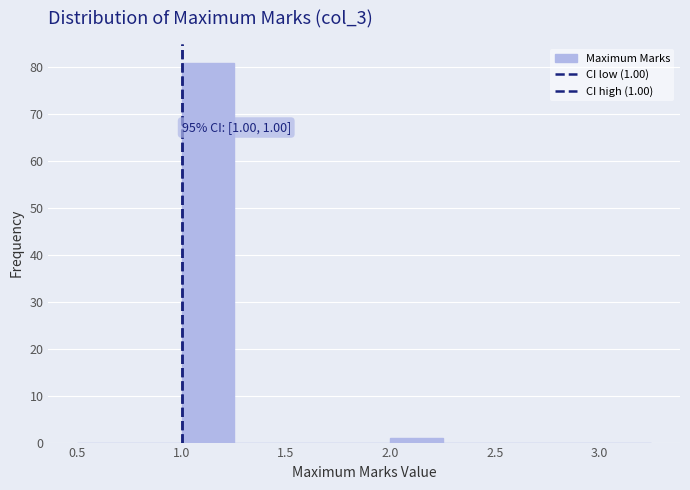

Which range on the x-axis has the tallest bar?

1.00 to 1.25